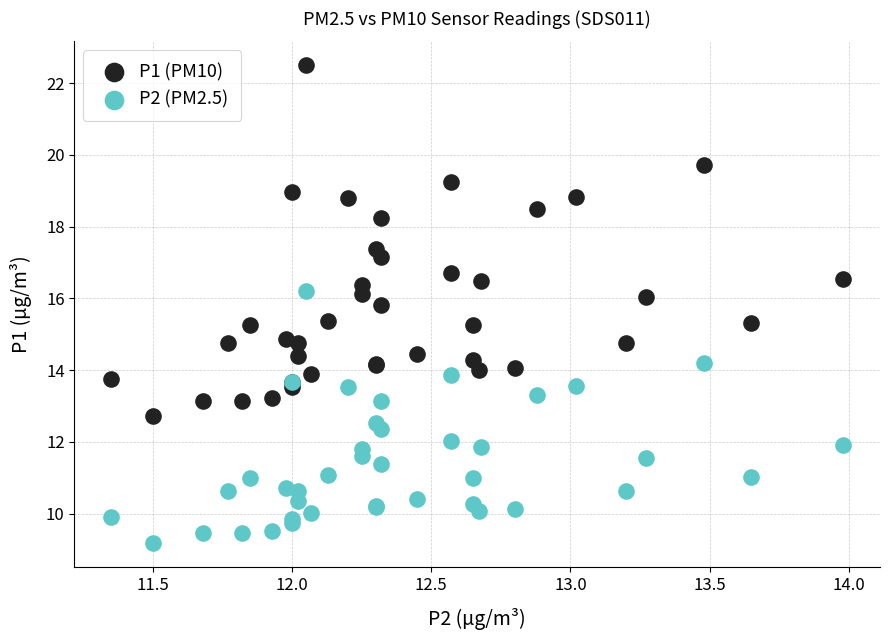

Which series has the largest Y range (max minus min)?

P1 (PM10)